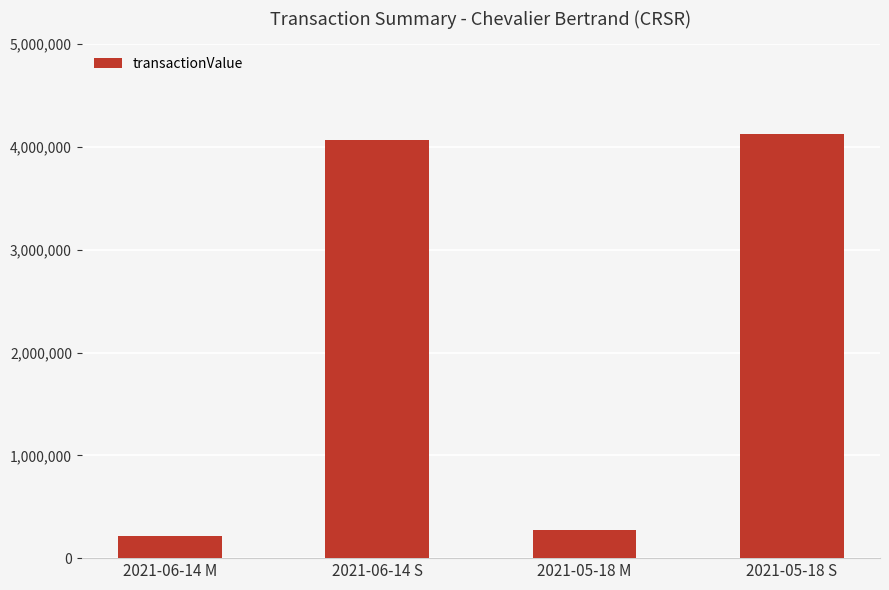

What is the value of the 4th bar from the left?

4125413